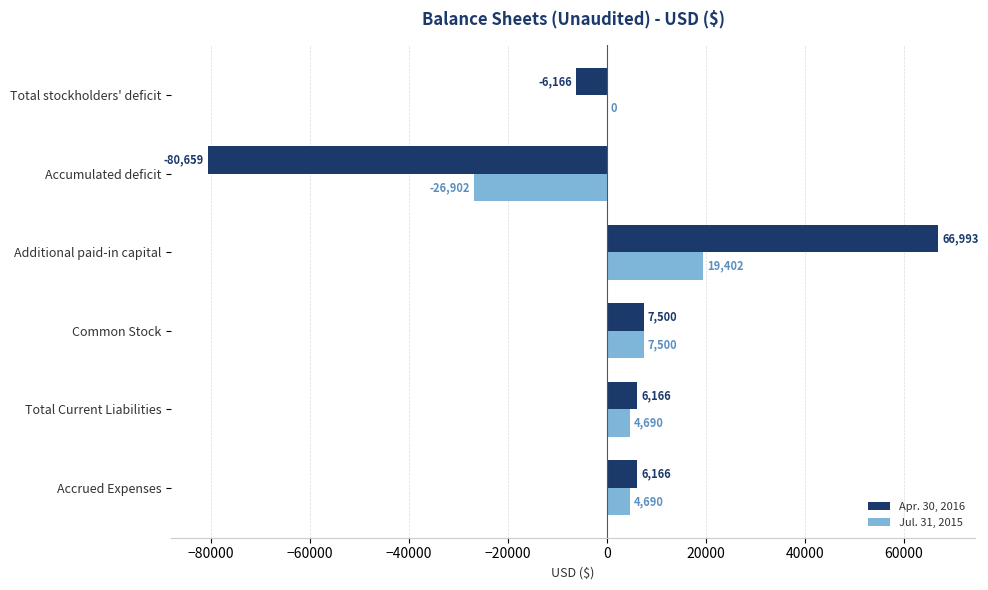

Between Accrued Expenses and Total stockholders' deficit, which series saw the biggest shift?

Apr. 30, 2016